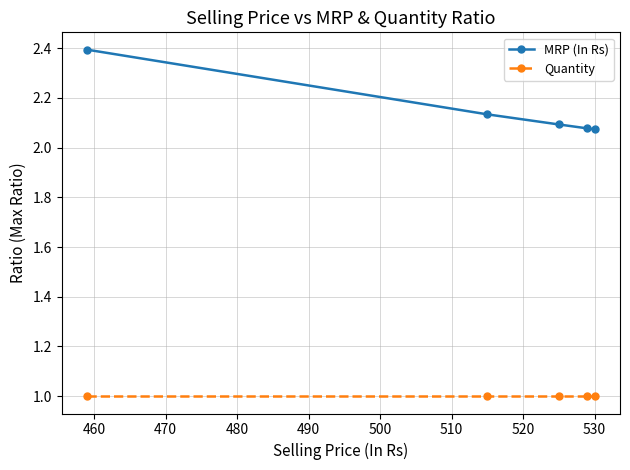

Is this an area chart (filled region under the line)?

No